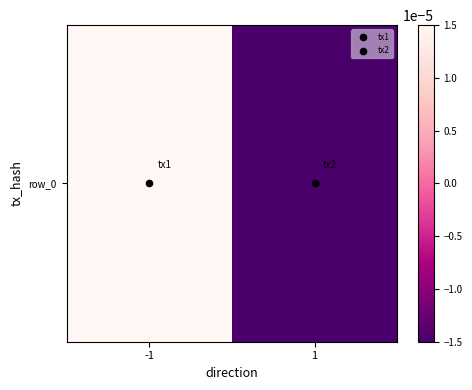

List the labels in order of value, largest first.

-1, 1